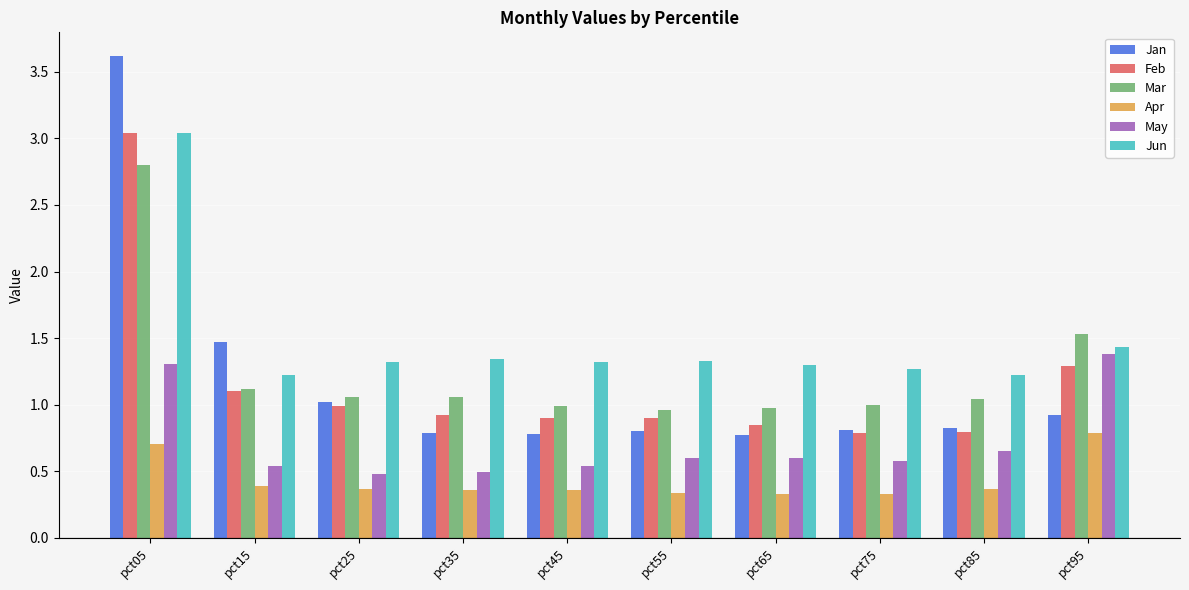

Which series has the largest range (max minus min)?

Jan